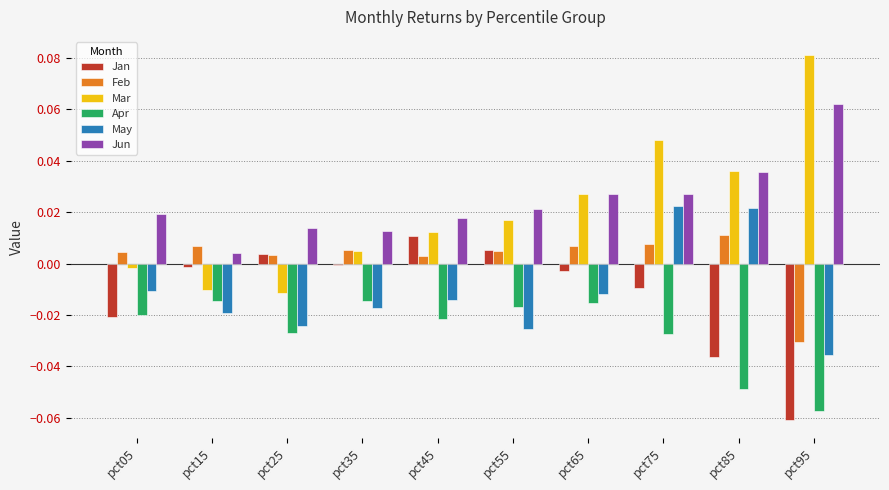

Which label corresponds to the largest value in the chart?

pct95